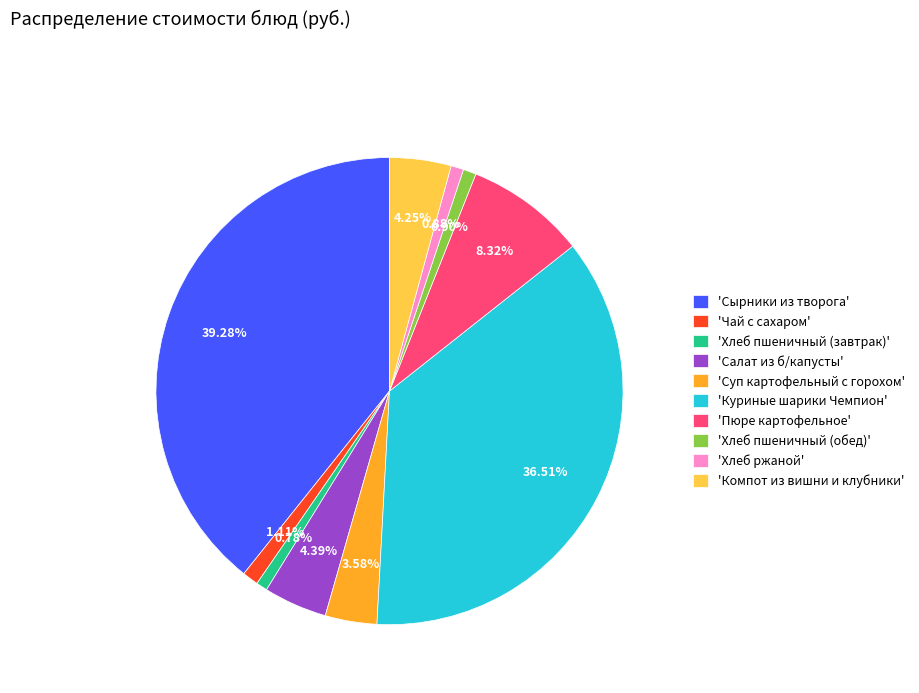

Combined, do 'Хлеб ржаной' and 'Чай с сахаром' account for over 50%?

No